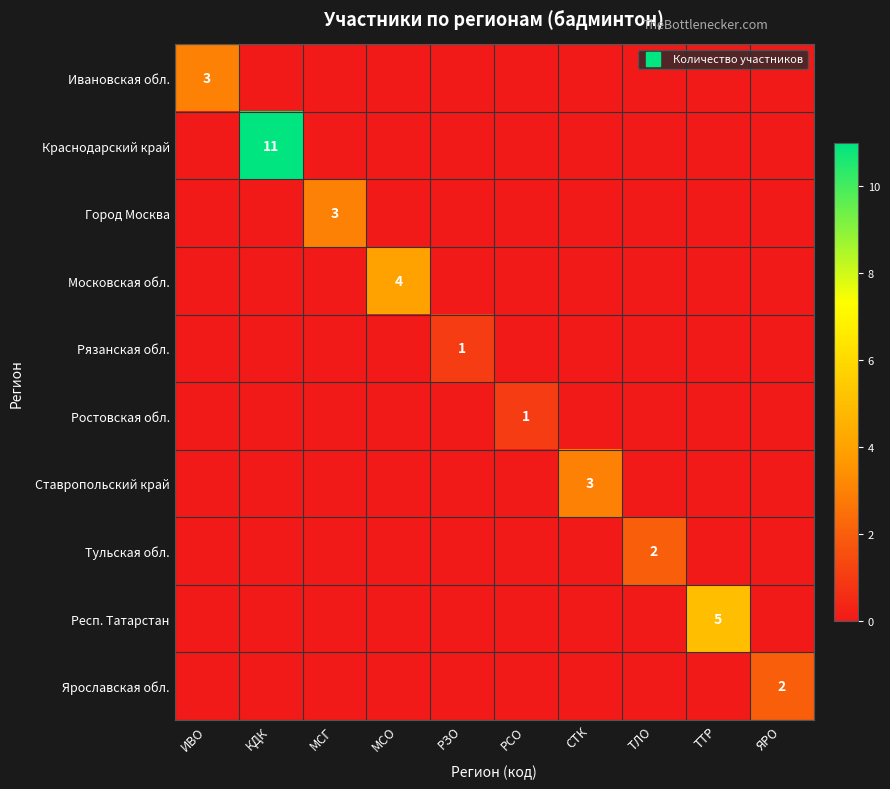

At which label is Ростовская обл. closest to 0?

ИВО